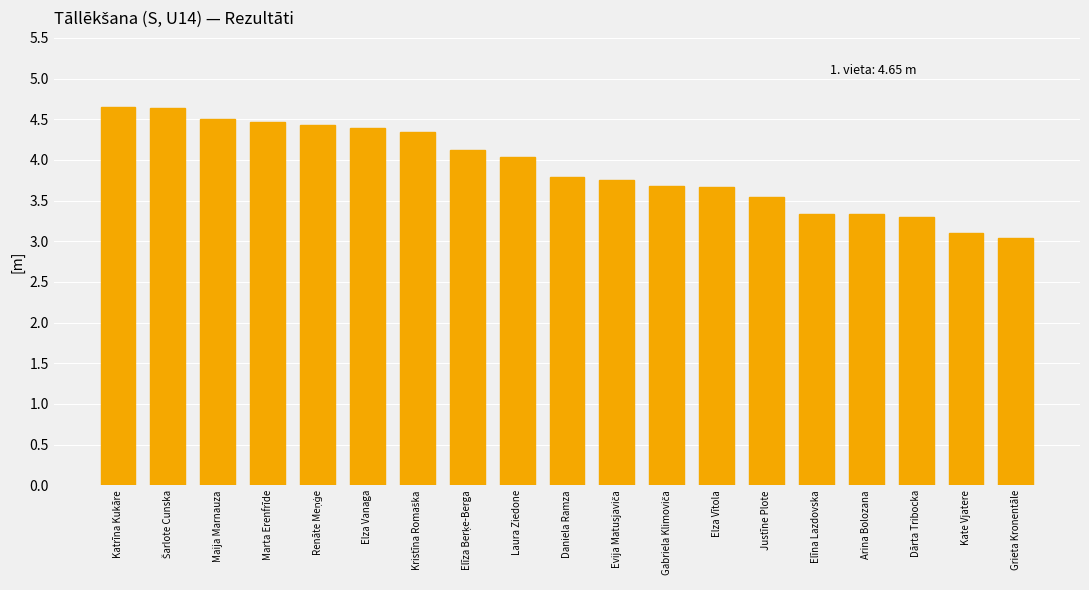

What is the value of the 6th bar from the left?

4.4